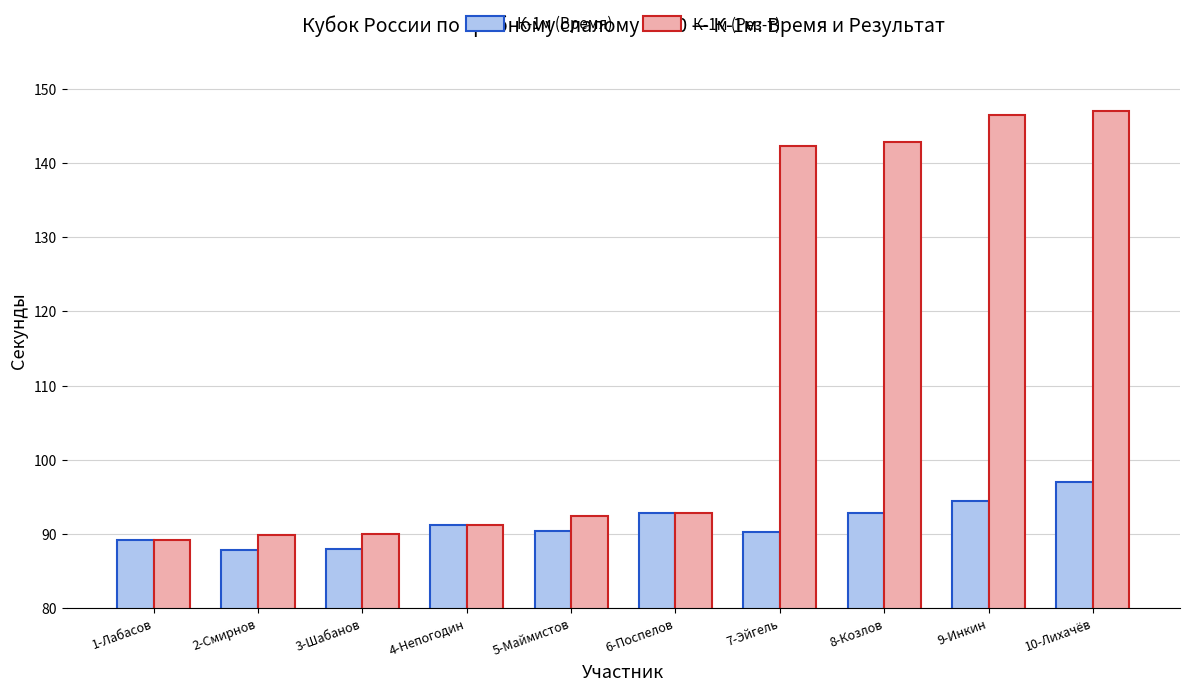

What position from the left is 6-Поспелов?

6